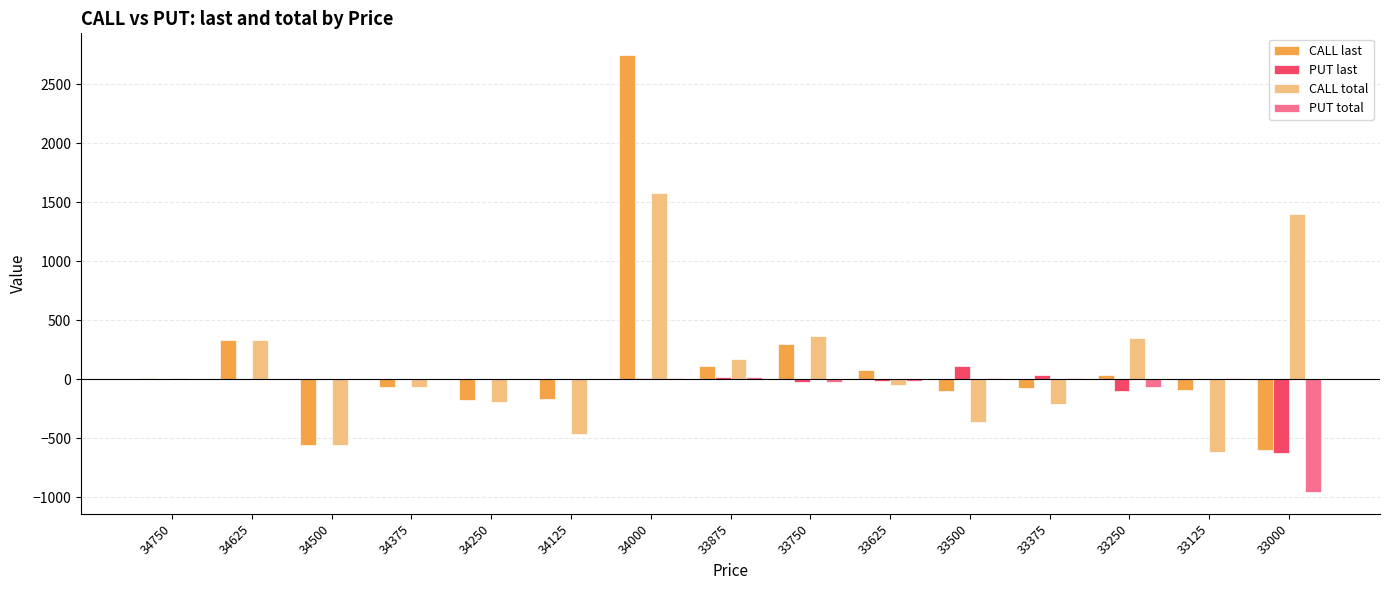

At which label does CALL total reach its peak?

34000